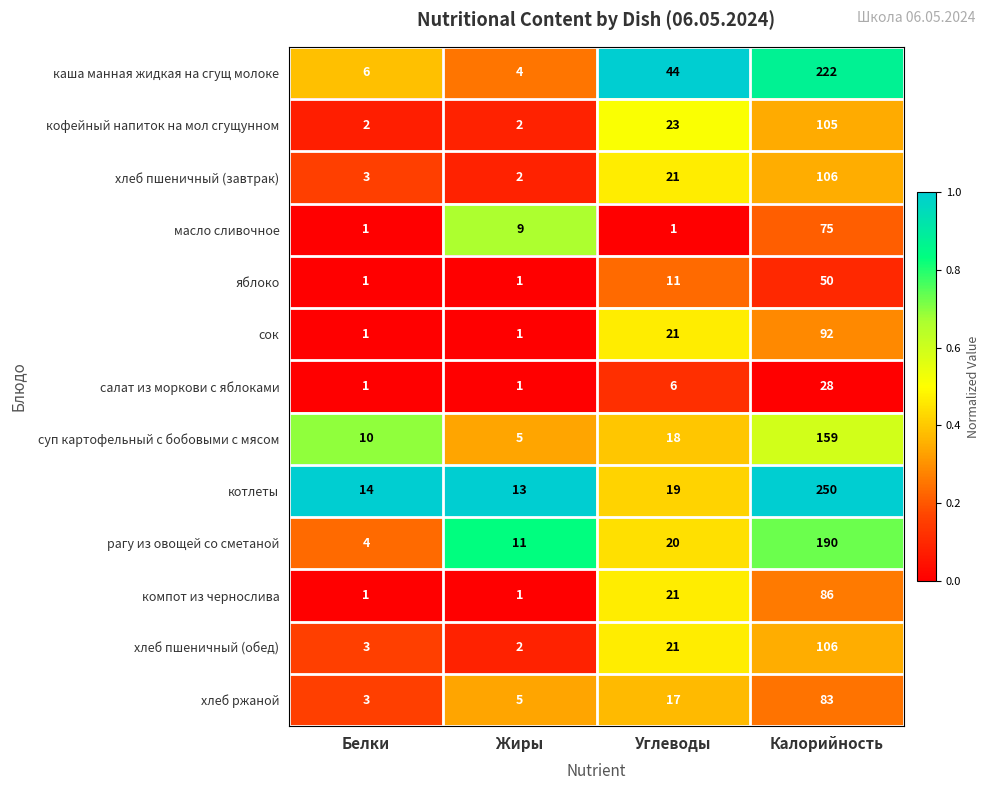

What is the total value across all series at Белки?

50